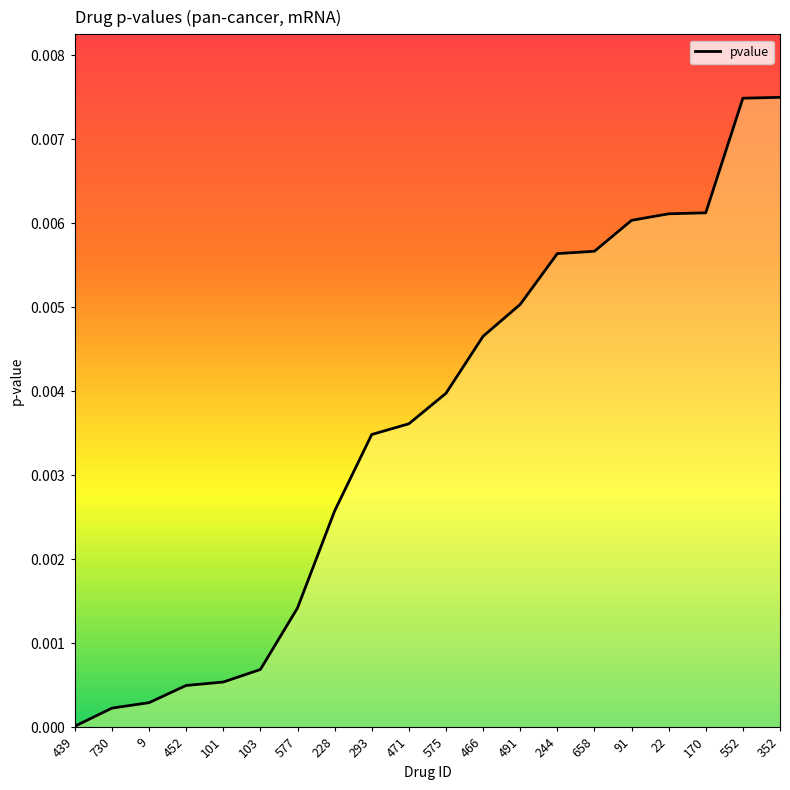

Is it true that the value at 491 is 0.0?

False